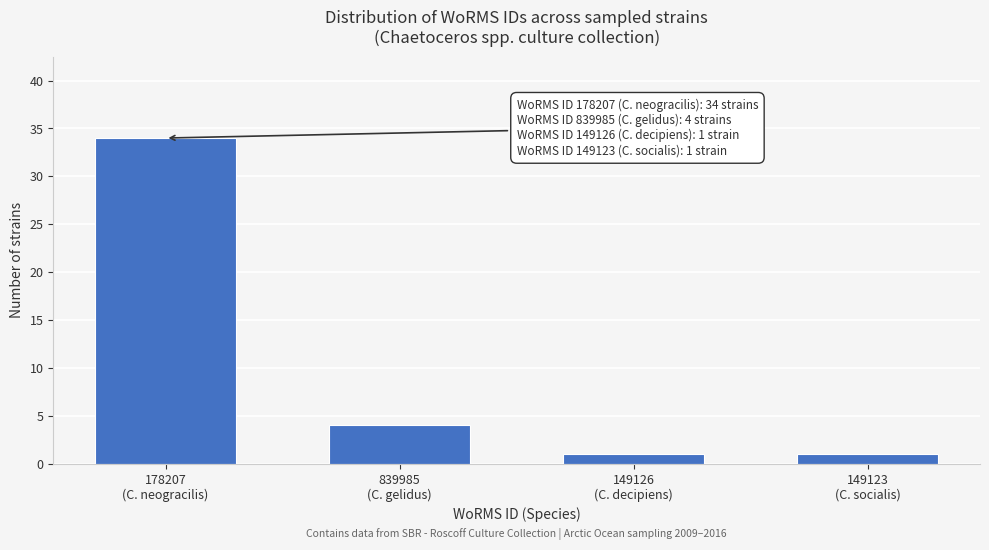

Reading left to right, list all the values displayed in this chart.

34	4	1	1